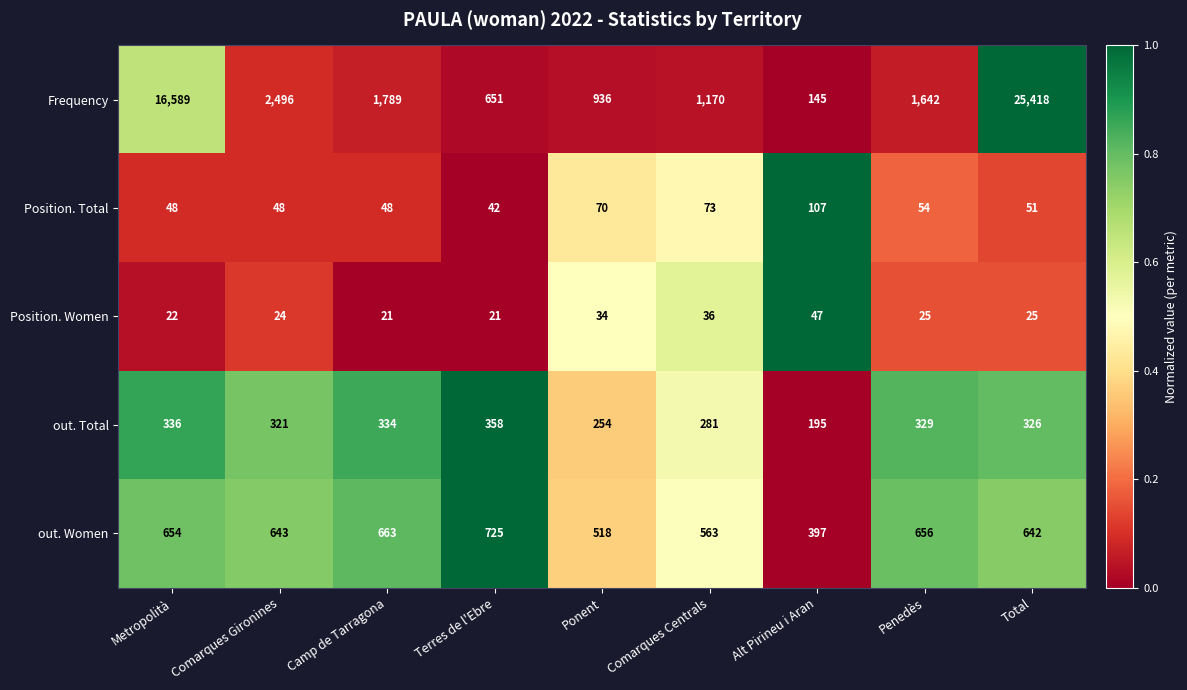

Count the number of categories in the chart.

9